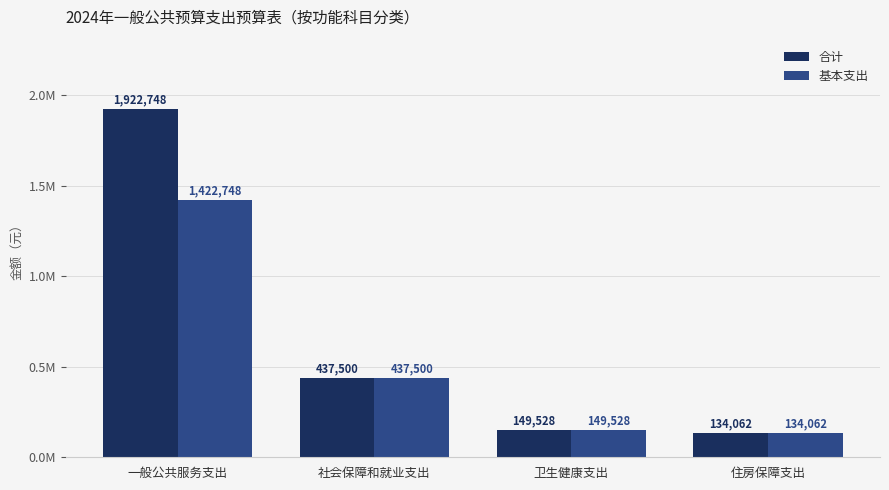

At 卫生健康支出, list the series in order from smallest to largest.

合计, 基本支出